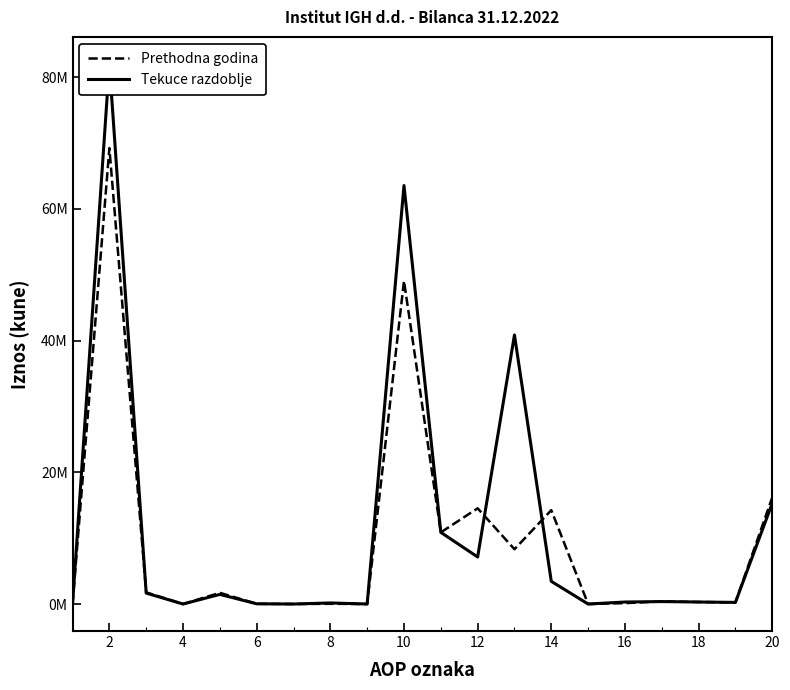

How many times do Prethodna godina and Tekuce razdoblje cross each other?

5